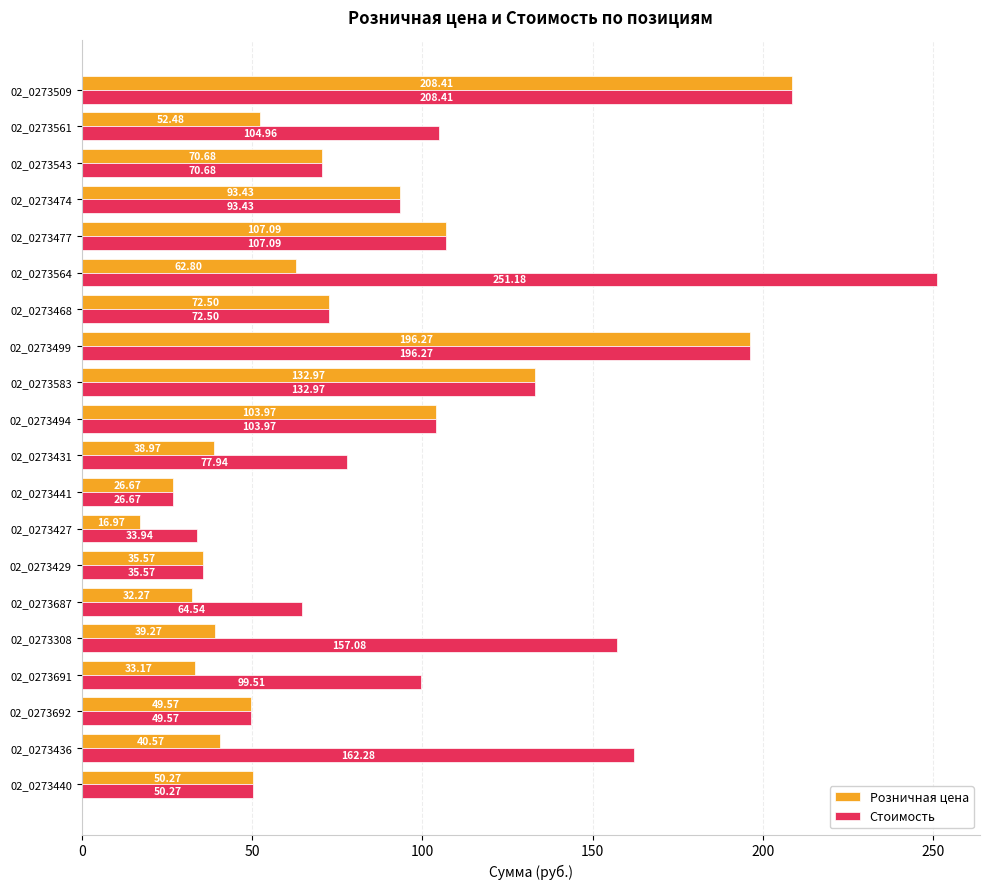

At how many categories does at least one series exceed 27?

19